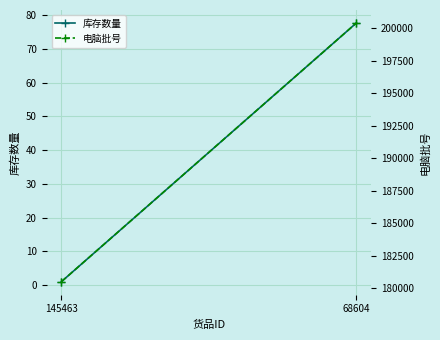

The value of 库存数量 at 145463 is 1.6. True or false?

False